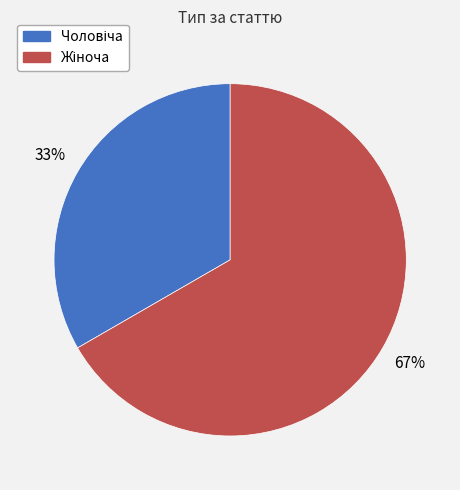

Is there any slice that represents more than half of the pie?

Yes